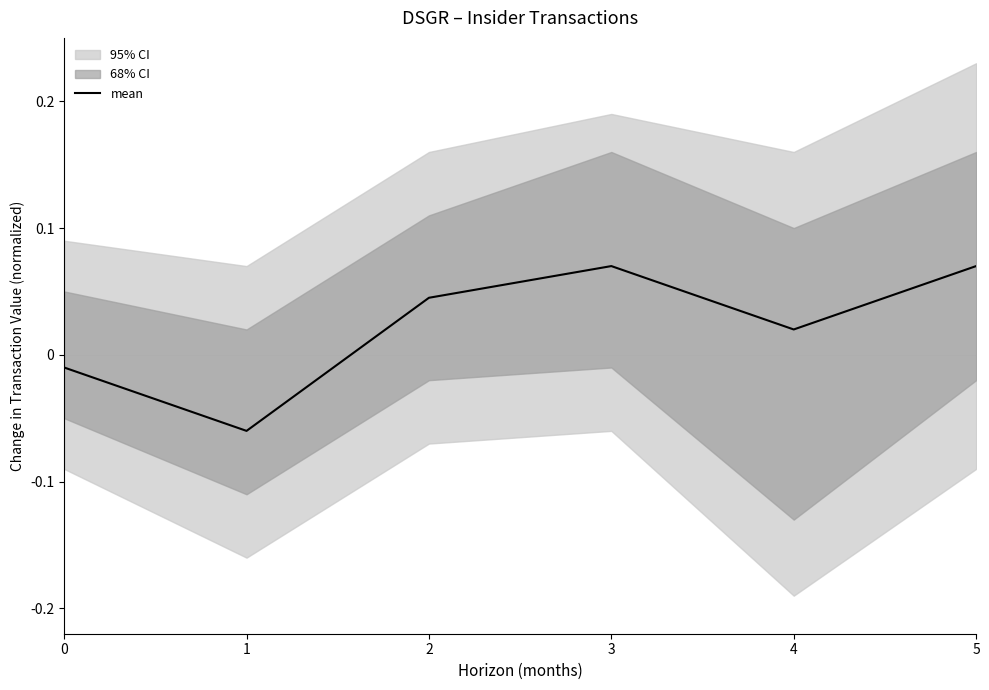

What is the greatest value displayed?

0.1